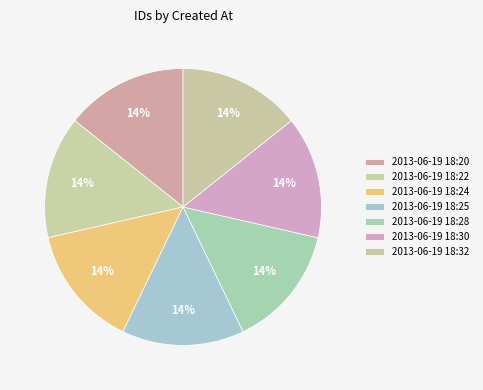

How many slices are in this pie chart?

7